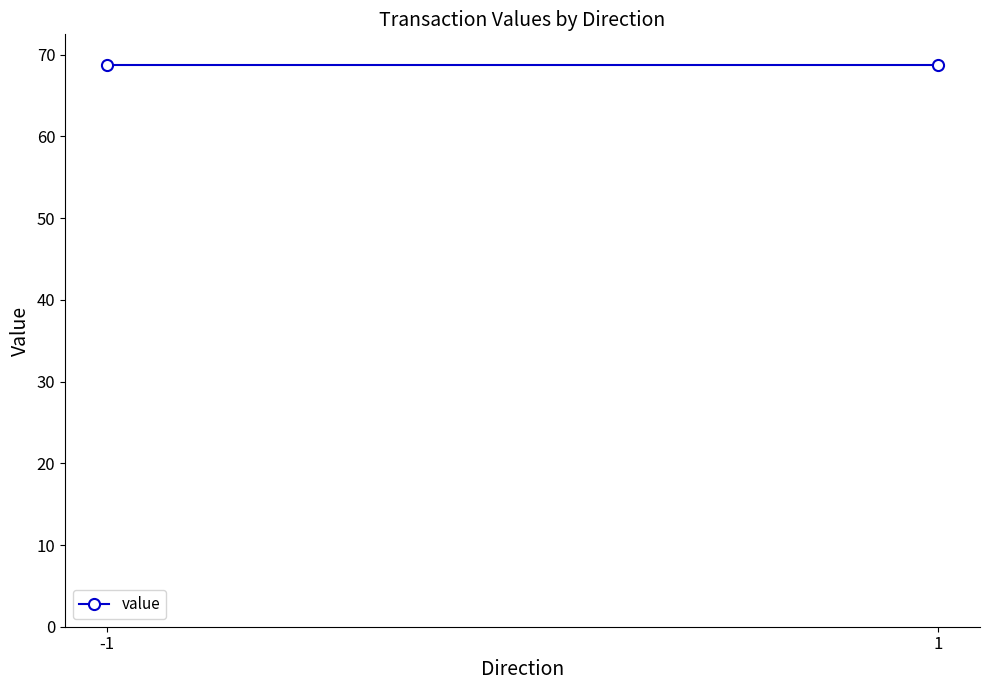

True or false: the data has more than 0 interior local peaks.

False